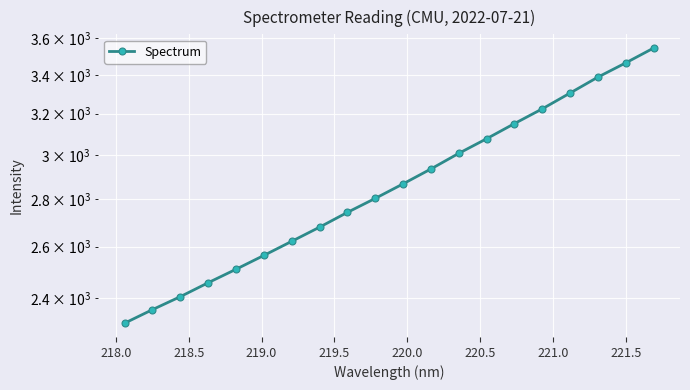

True or false: there are more than 2 points higher than both neighbors.

False